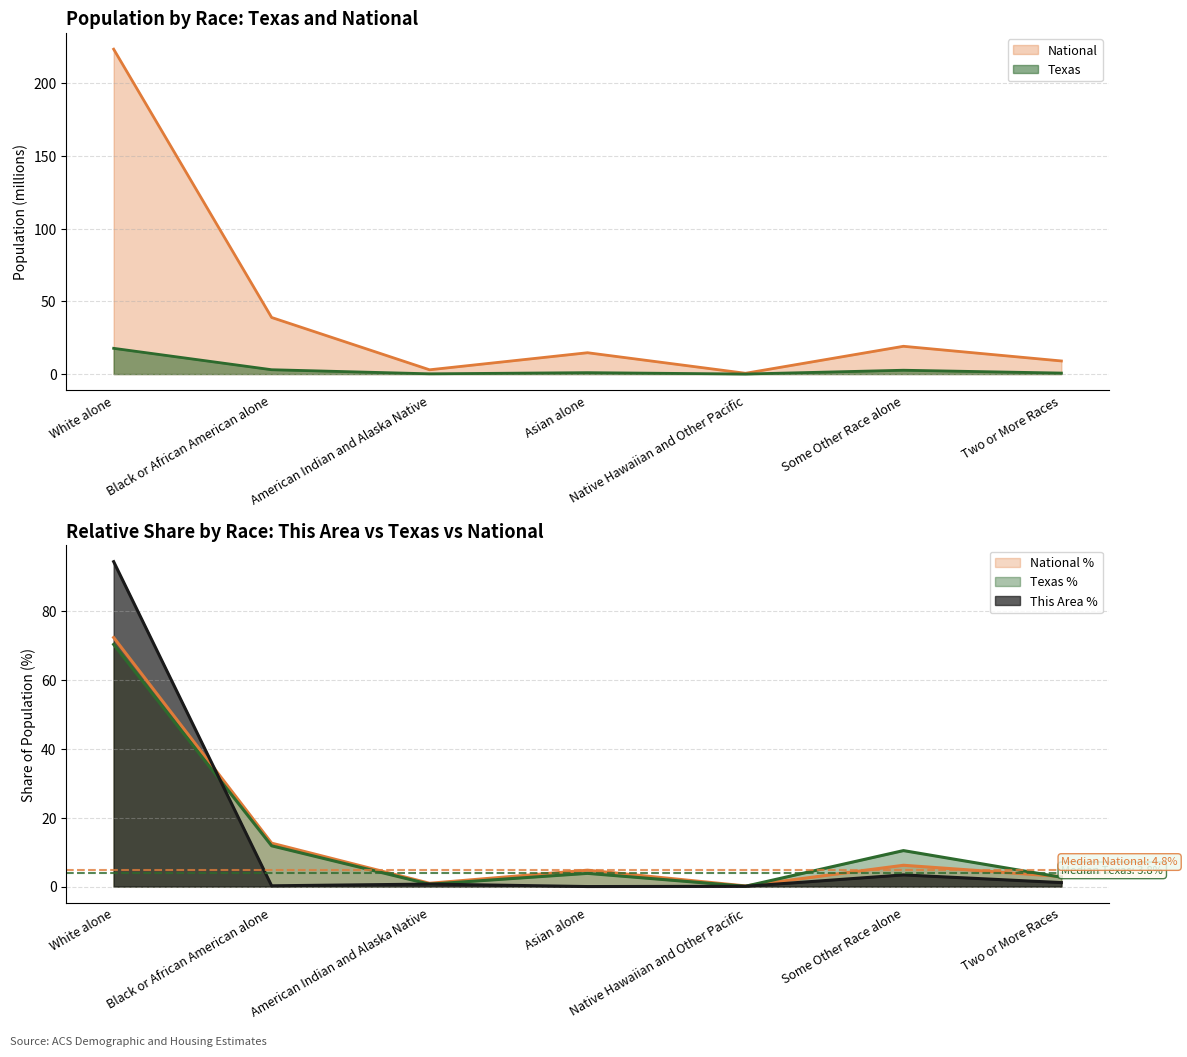

Which series changed the most between Native Hawaiian and Other Pacific and Two or More Races?

National